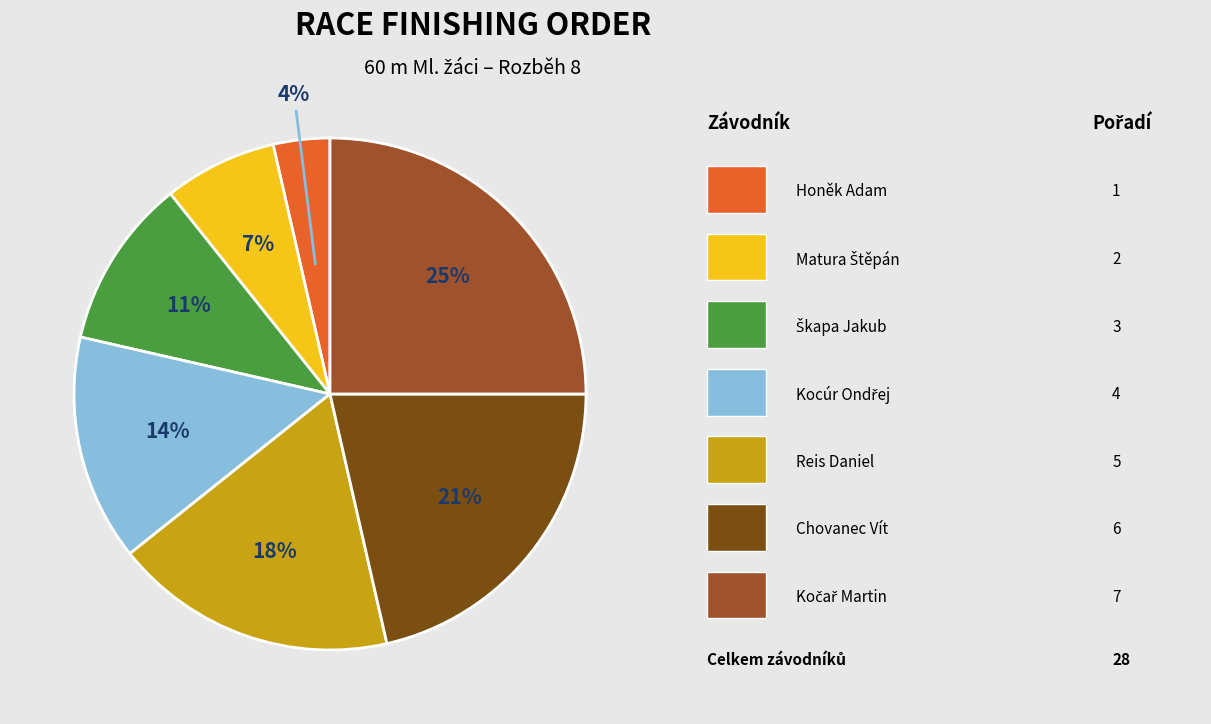

To the nearest percent, what is the difference between the largest and smallest slice percentages?

21%